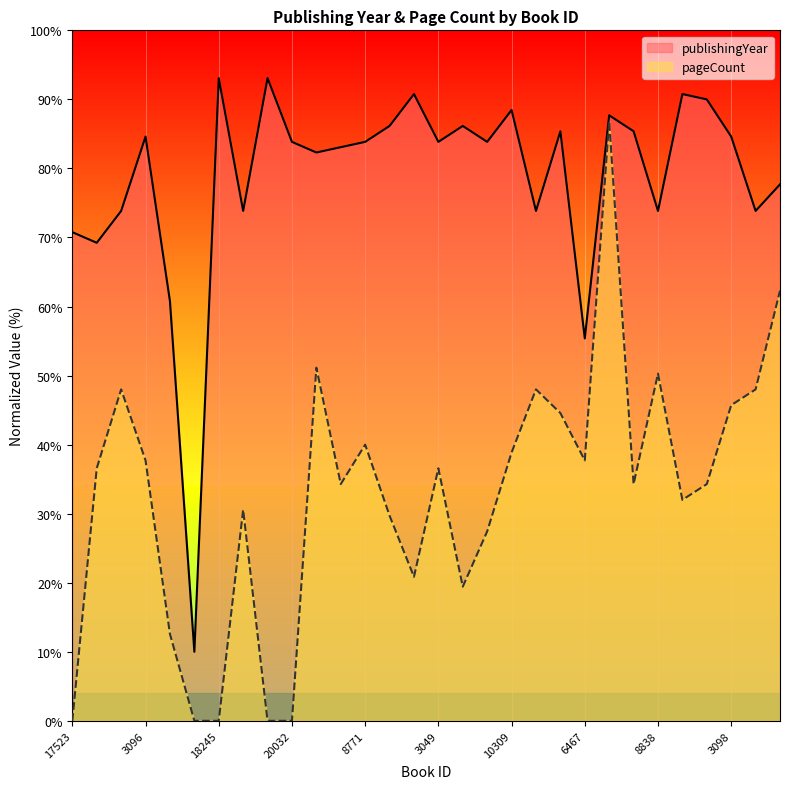

Rank the series at 18245 from lowest to highest value.

pageCount, publishingYear